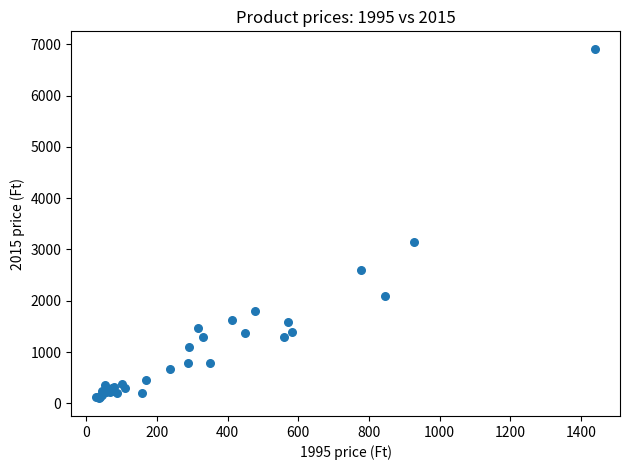

What Y value in the scatter plot is closest to 3503?

3150.0